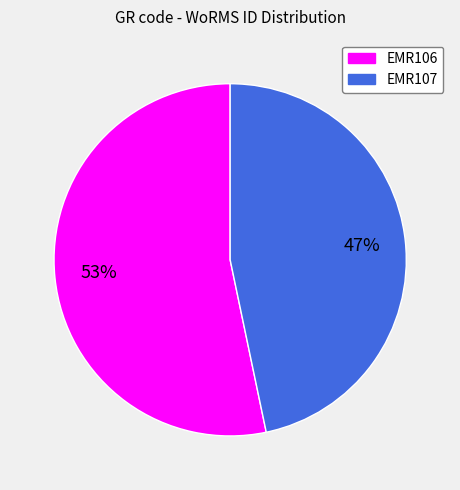

Count the number of slices in the pie.

2